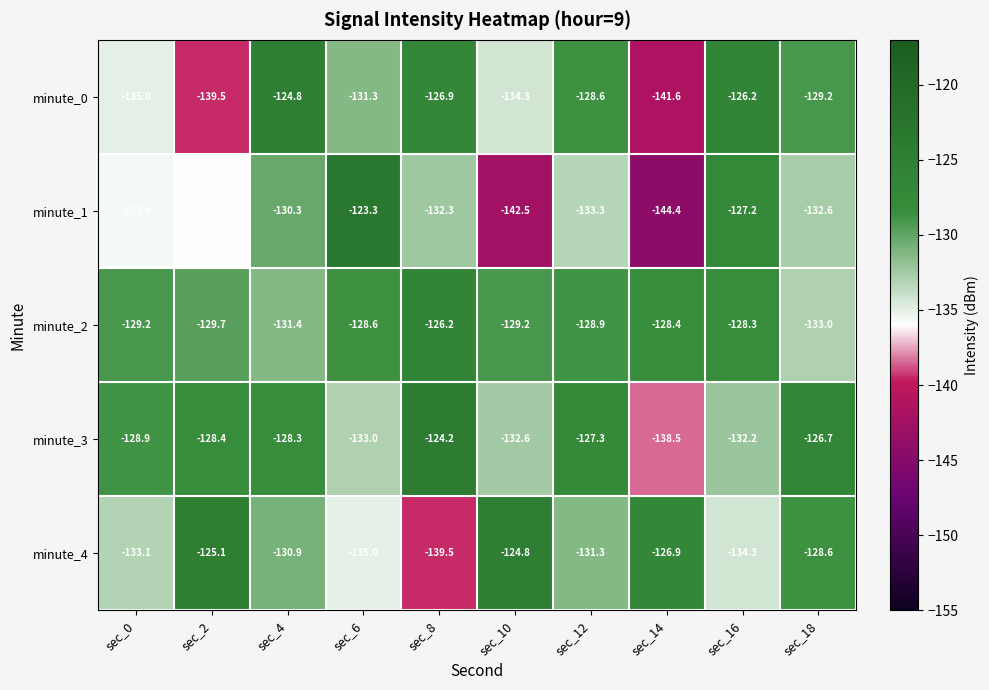

The value of minute_1 at sec_6 is -38.8. True or false?

False